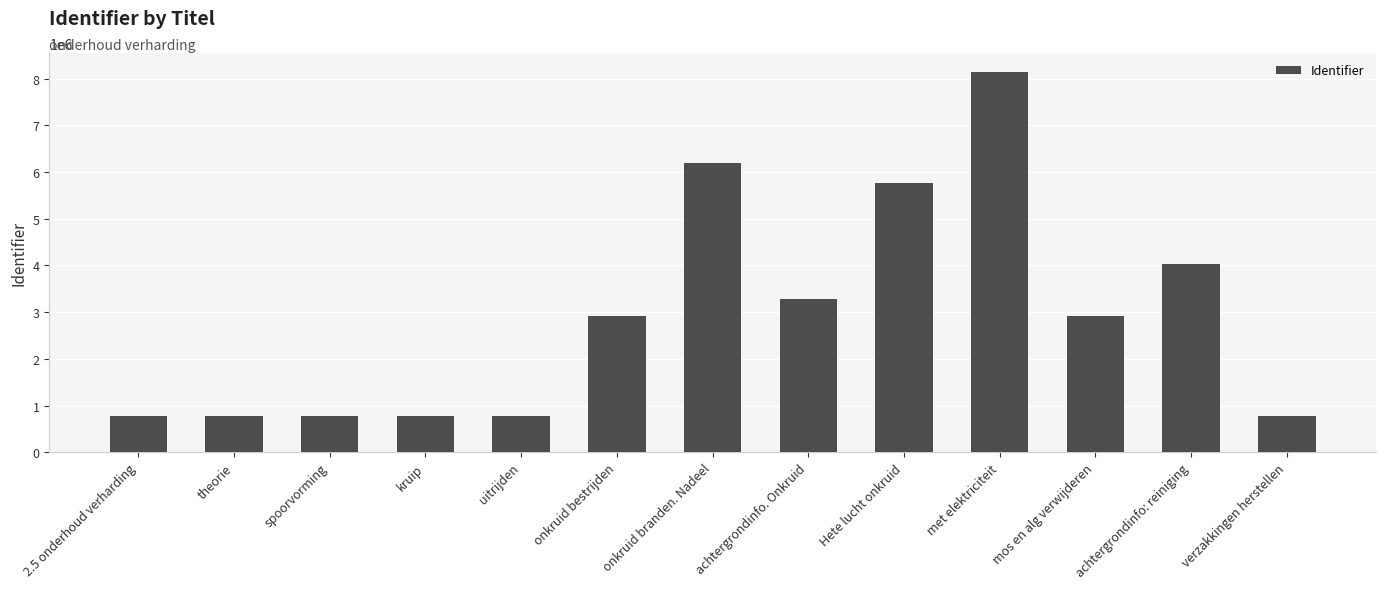

What is the label of the 3rd bar from the left?

spoorvorming